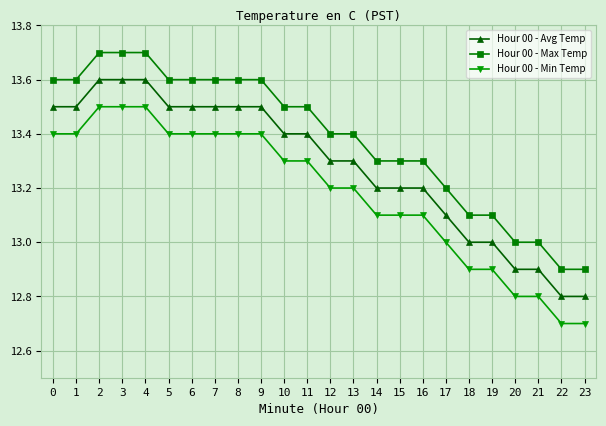

What is the maximum value shown in the chart?

13.7